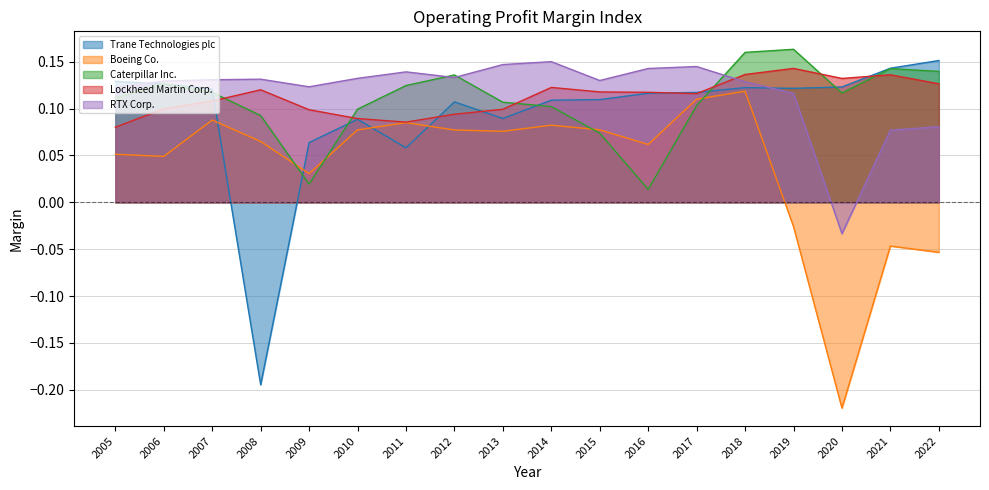

At which label does RTX Corp. first exceed 0?

2005